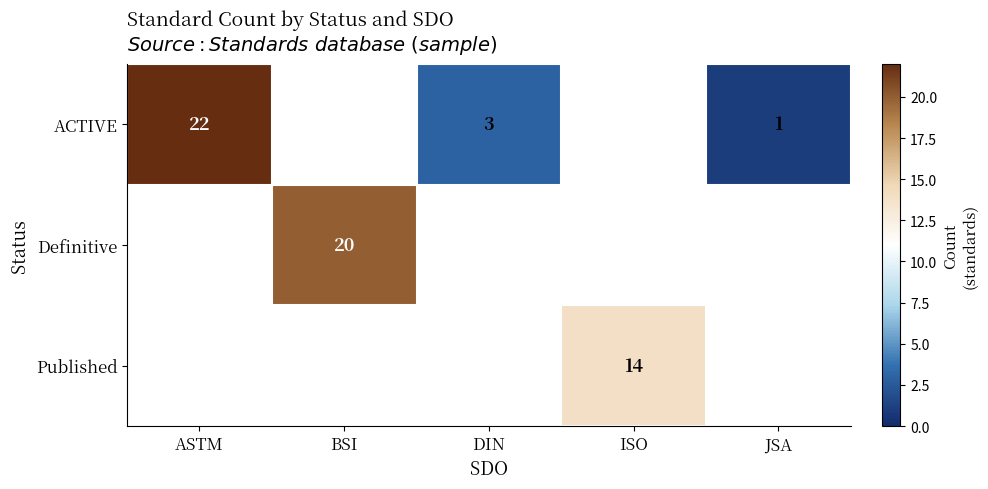

The value of Definitive at BSI is 20. True or false?

True